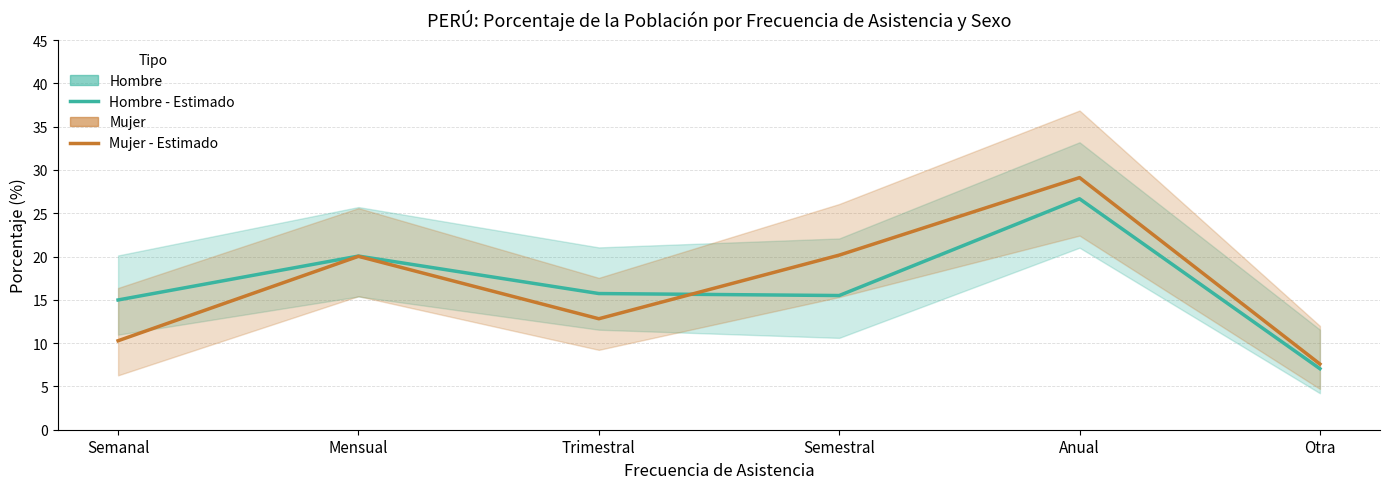

What is the average value of the Mujer - Estimado series?

16.7